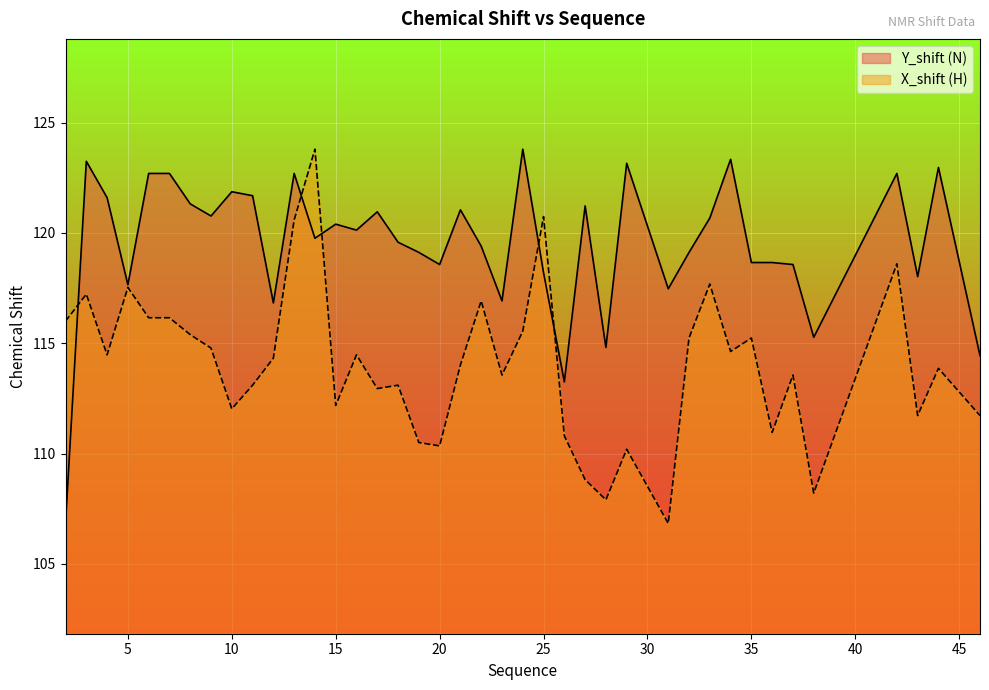

Where is the first local maximum for Y_shift?

3